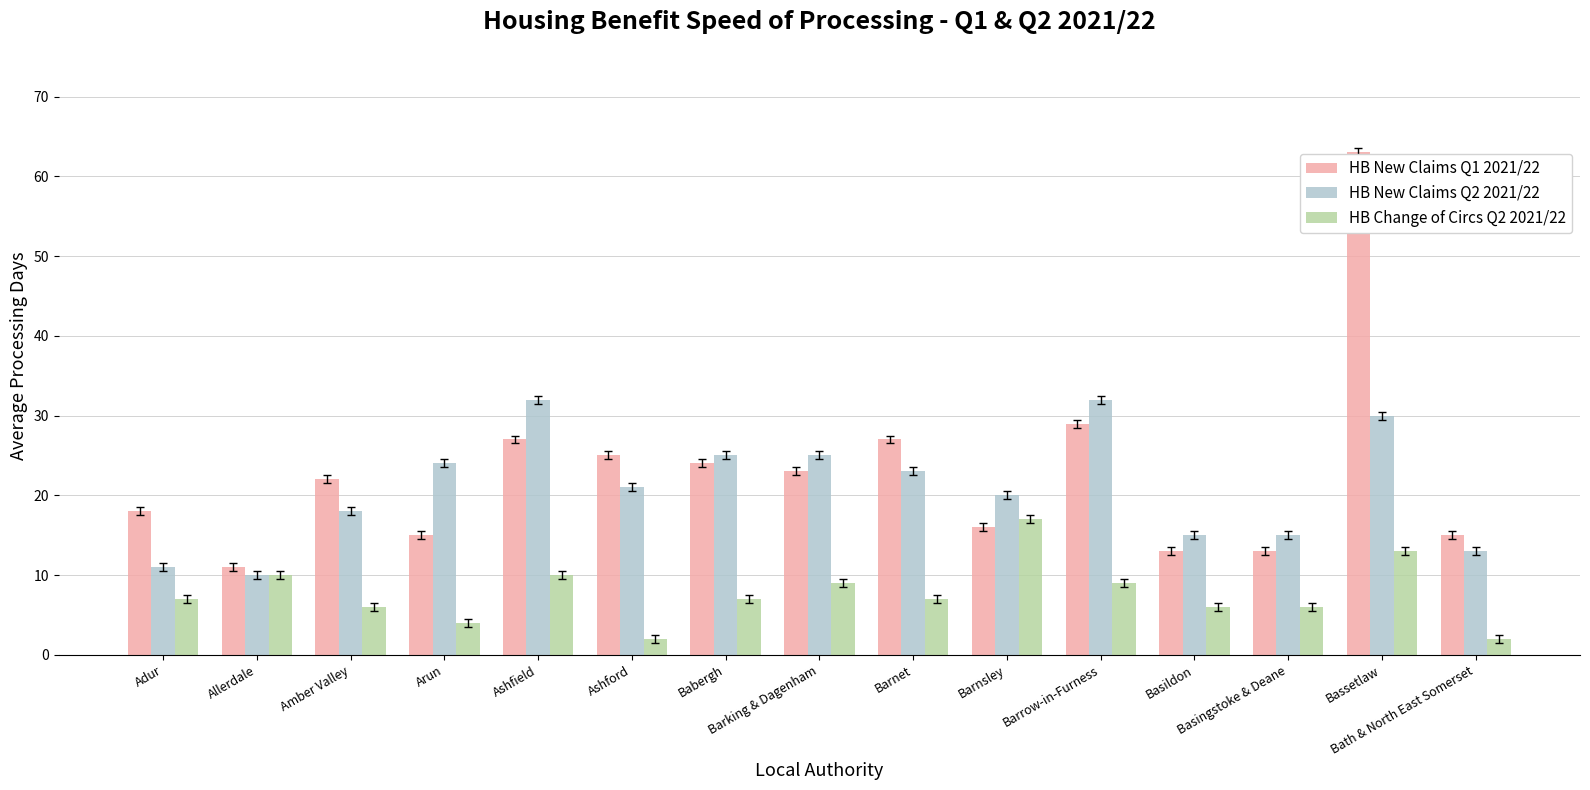

Which category has the lowest value in the HB New Claims Q2 2021/22 series?

Allerdale